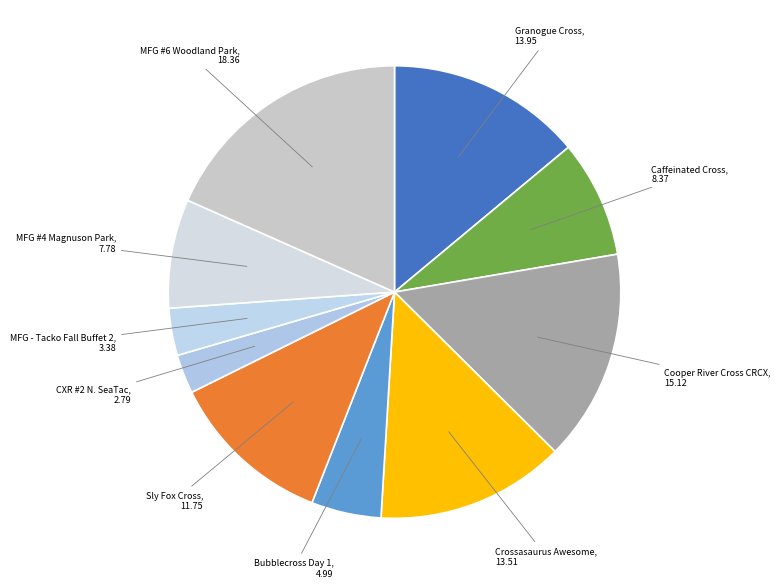

True or false: MFG - Tacko Fall Buffet 2 accounts for 3% of the total.

True